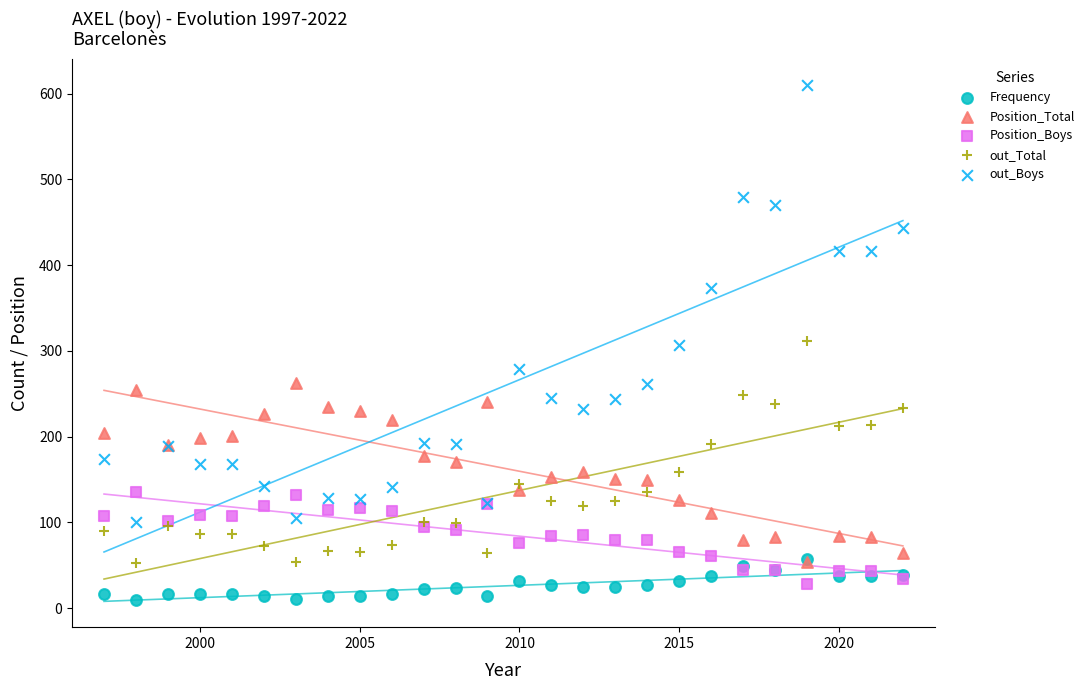

What are all the series names shown in the legend?

Frequency, Position_Total, Position_Boys, out_Total, out_Boys